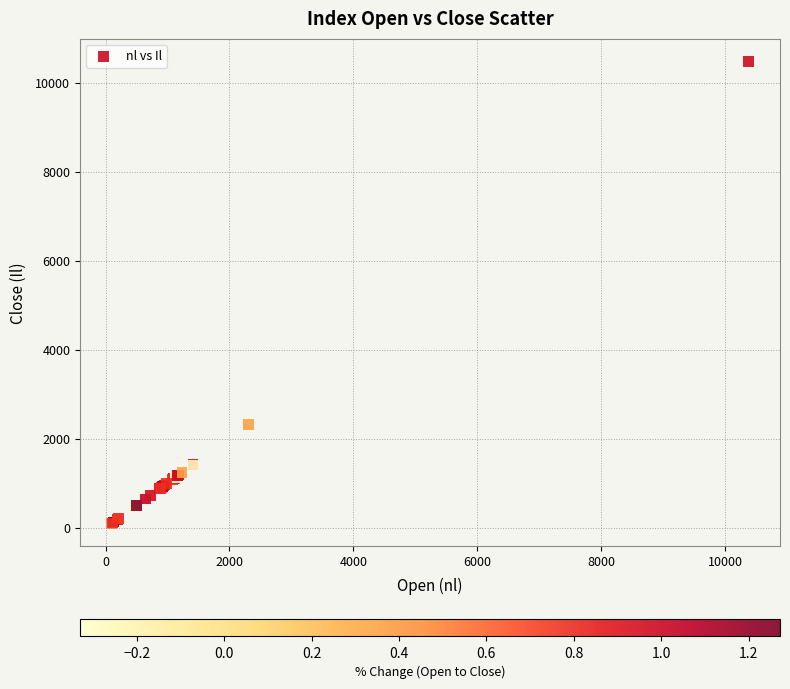

What Y value in the scatter plot is closest to 5286?

2316.9